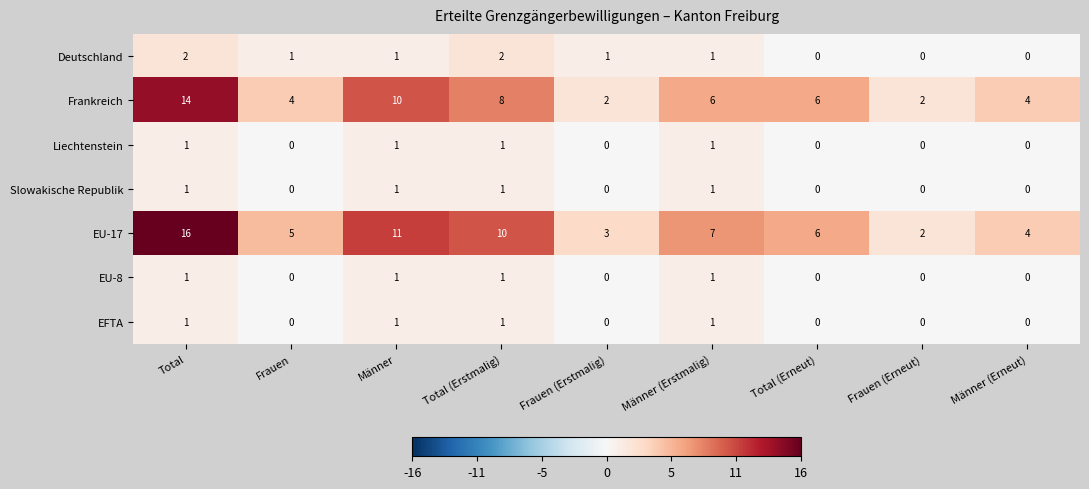

Which series changed the most between Total and Frauen?

EU-17